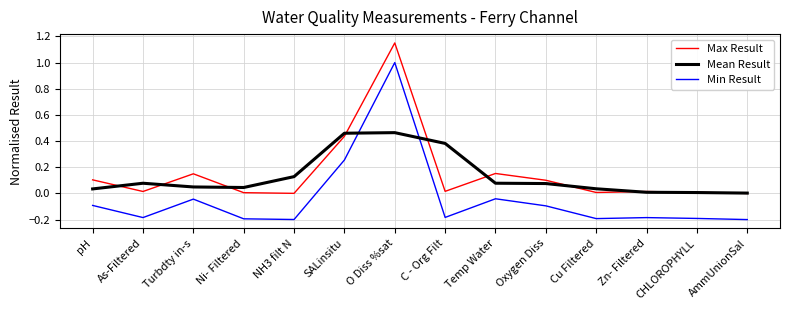

At Temp Water, list the series in order from smallest to largest.

Min Result, Mean Result, Max Result